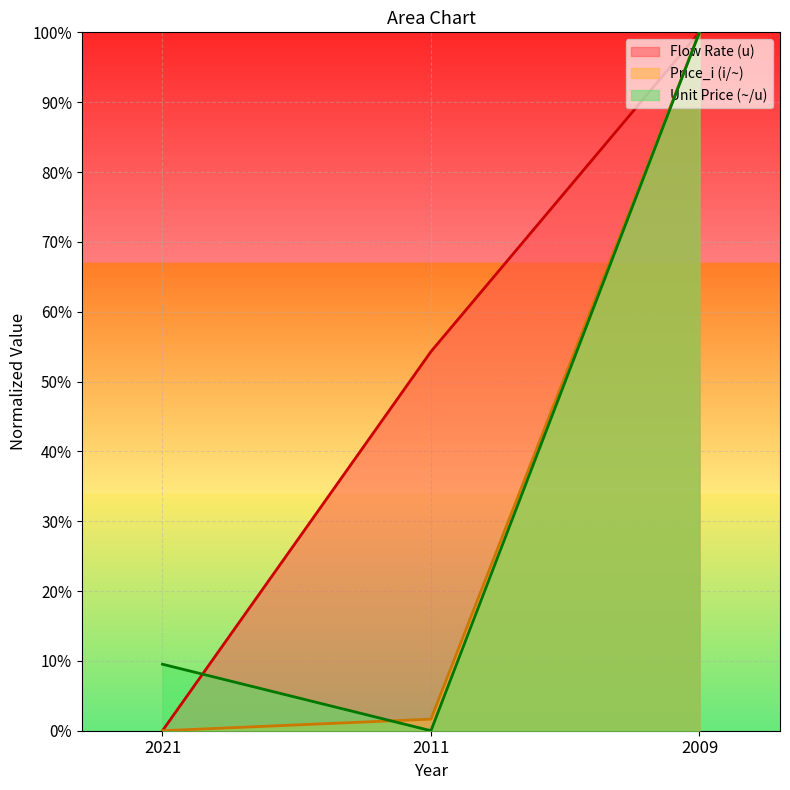

Reading left to right, extract all data points from this chart.

Flow Rate (u): 0.0	54.3	100.0
Price_i (i/~): 0.0	1.7	100.0
Unit Price (~/u): 9.5	0.0	100.0